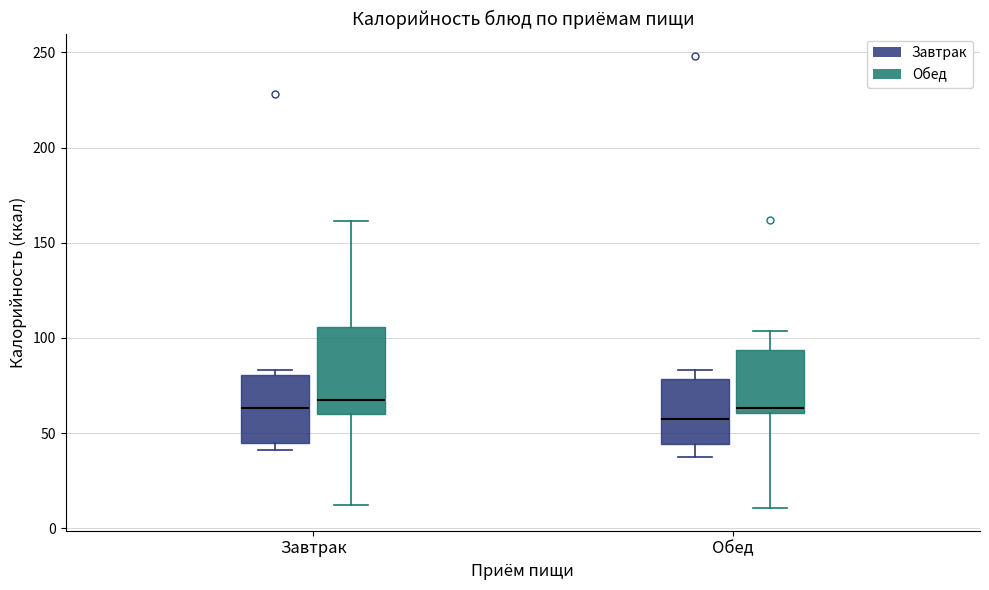

Reading left to right, read every box against the y-axis: the position of its median line, the range the box covers, and the ends of its whiskers. The values are not printed on the chart, so give them approximately, as read against the axis.

Завтрак (Завтрак): median 65, box 45 to 80, whiskers 40 to 85
Завтрак (Обед): median 65, box 60 to 105, whiskers 10 to 160
Обед (Завтрак): median 60, box 45 to 80, whiskers 35 to 85
Обед (Обед): median 65, box 60 to 95, whiskers 10 to 105